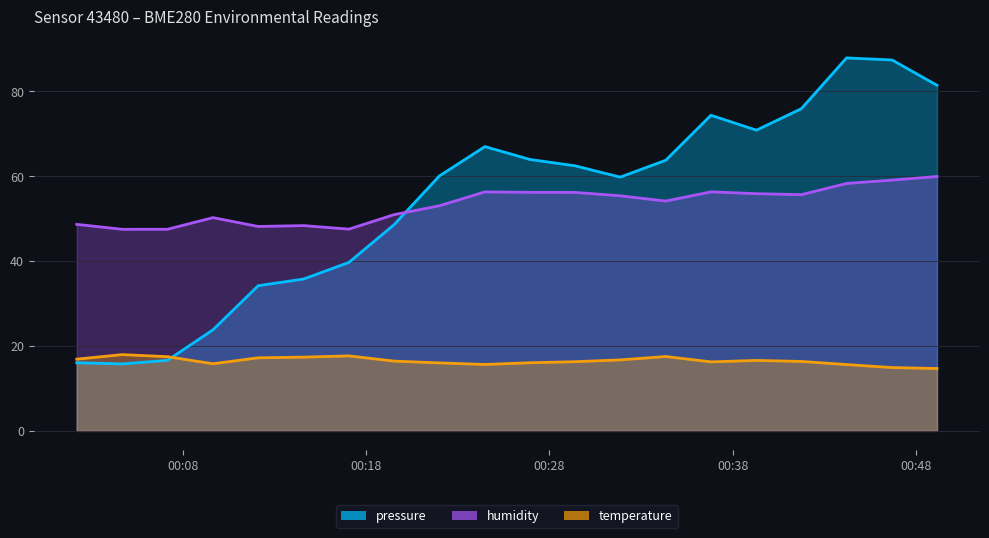

At which label does pressure first exceed 62?

2023-03-22T00:24:29